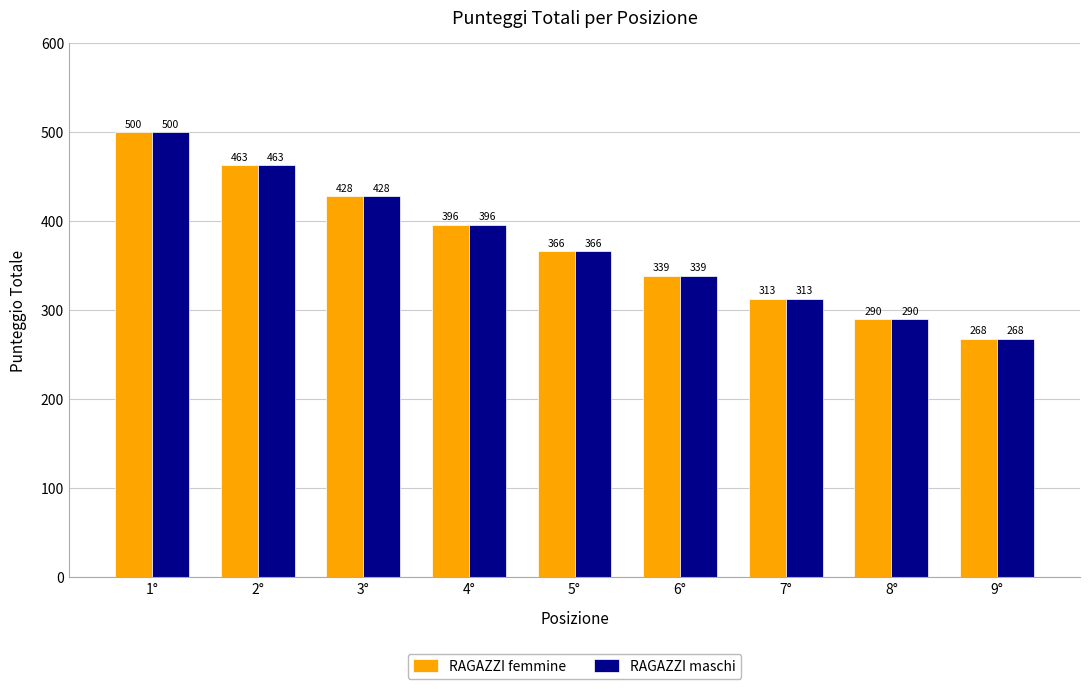

Is the value of RAGAZZI femmine at 6° greater than the value of RAGAZZI maschi at 1°?

No